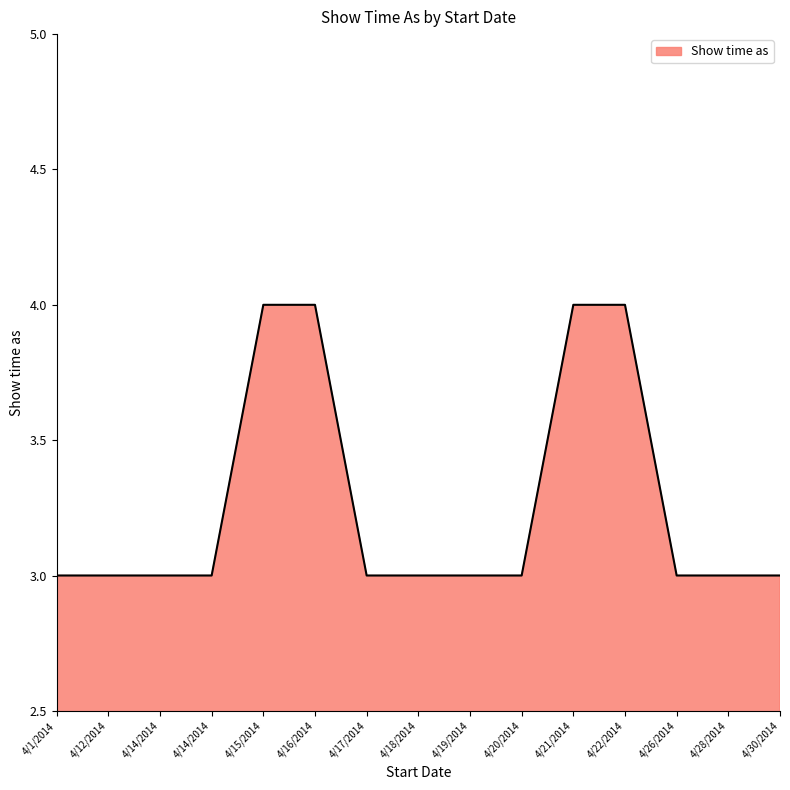

Does the chart display data point markers on the line(s)?

No